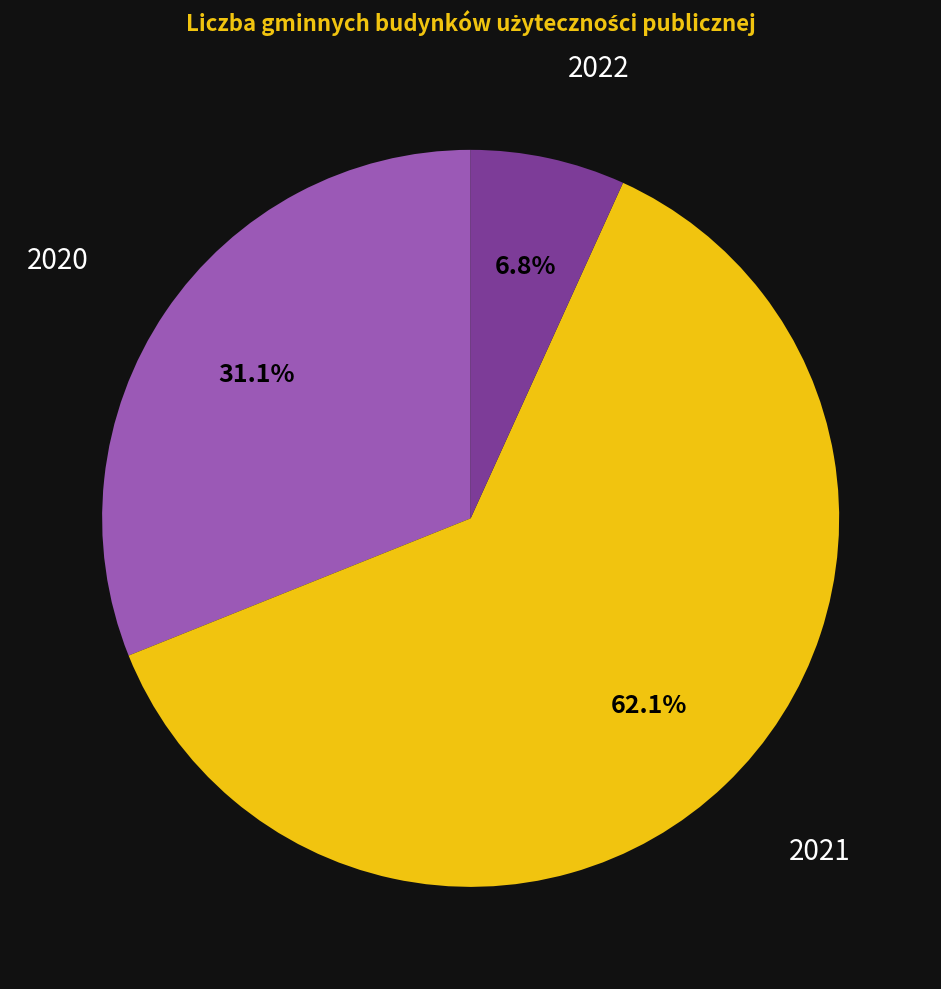

Is there any slice that represents more than half of the pie?

Yes